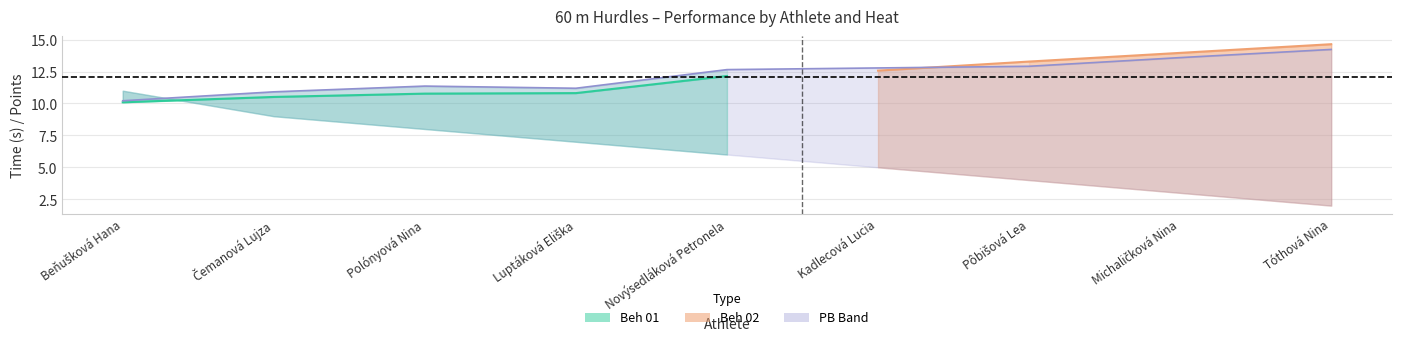

True or false: Výkon and Poradie intersect in this chart.

False